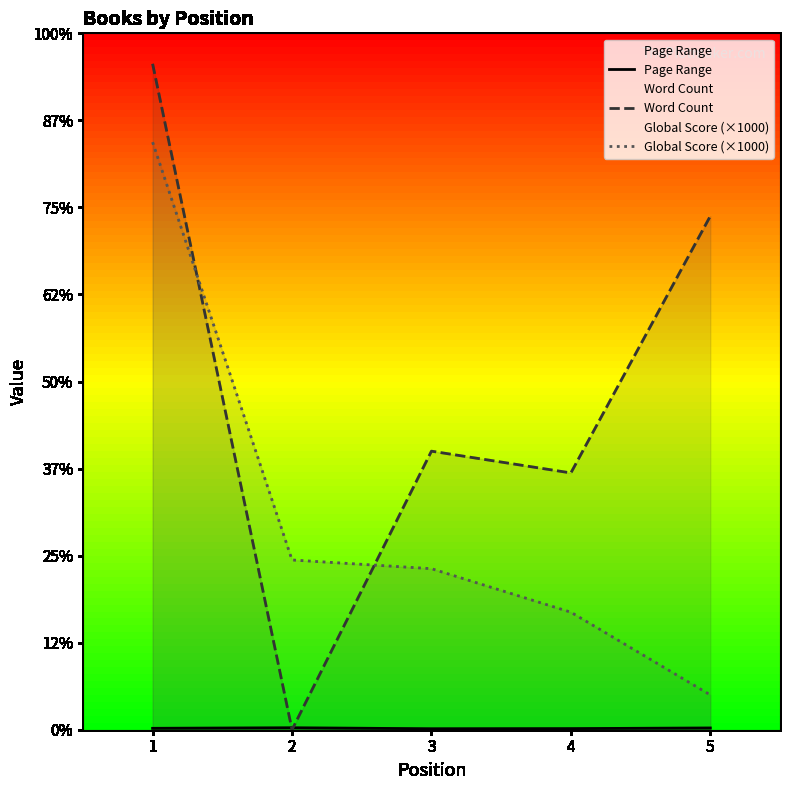

Rank the series by their average value, from lowest to highest.

Page Range, Global Score (×1000), Word Count